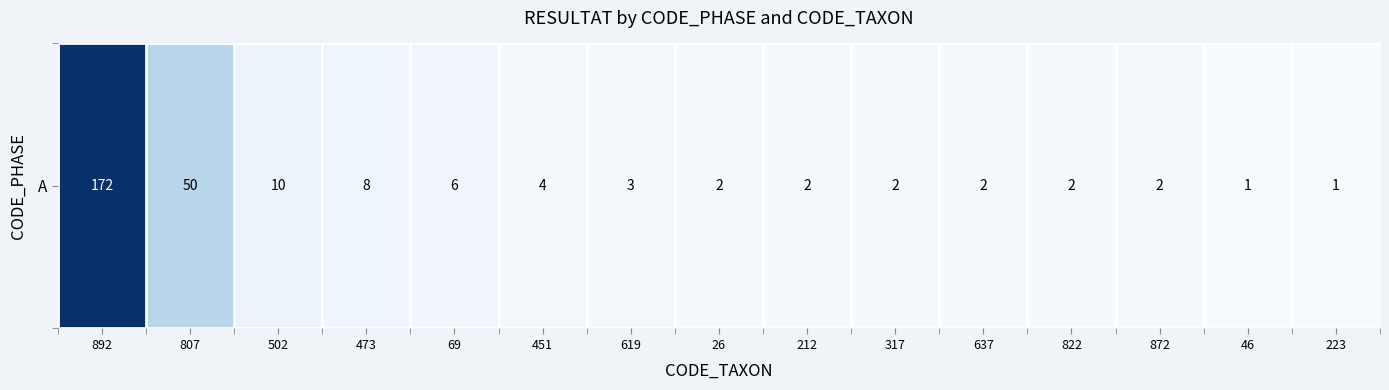

True or false: the data shows 3 at 619.

True